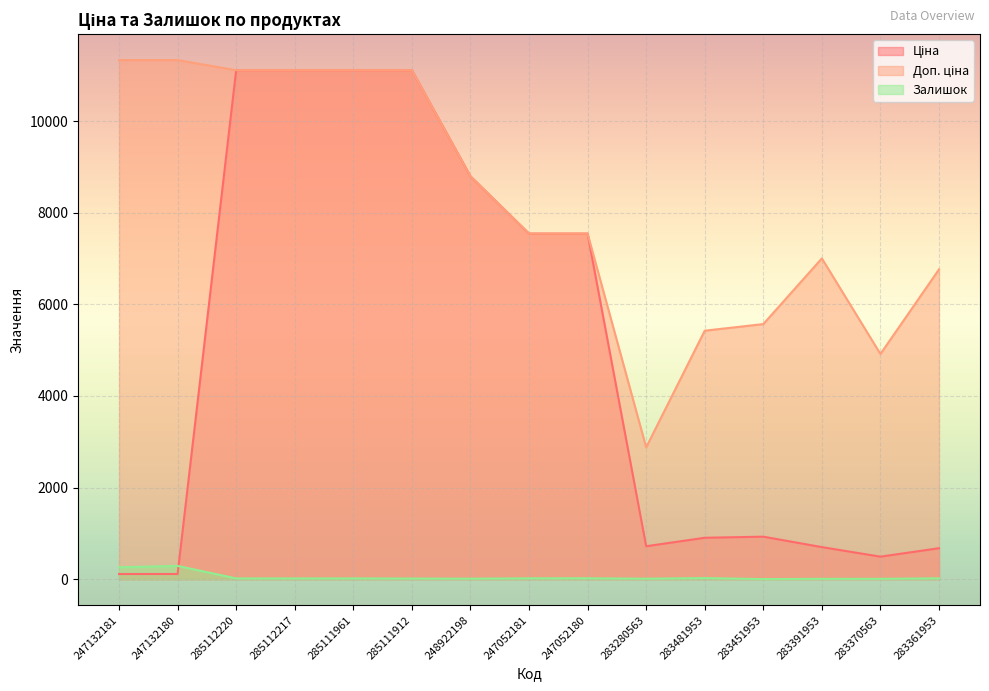

What is the difference between the maximum and minimum values in the Ціна series?

11000.2